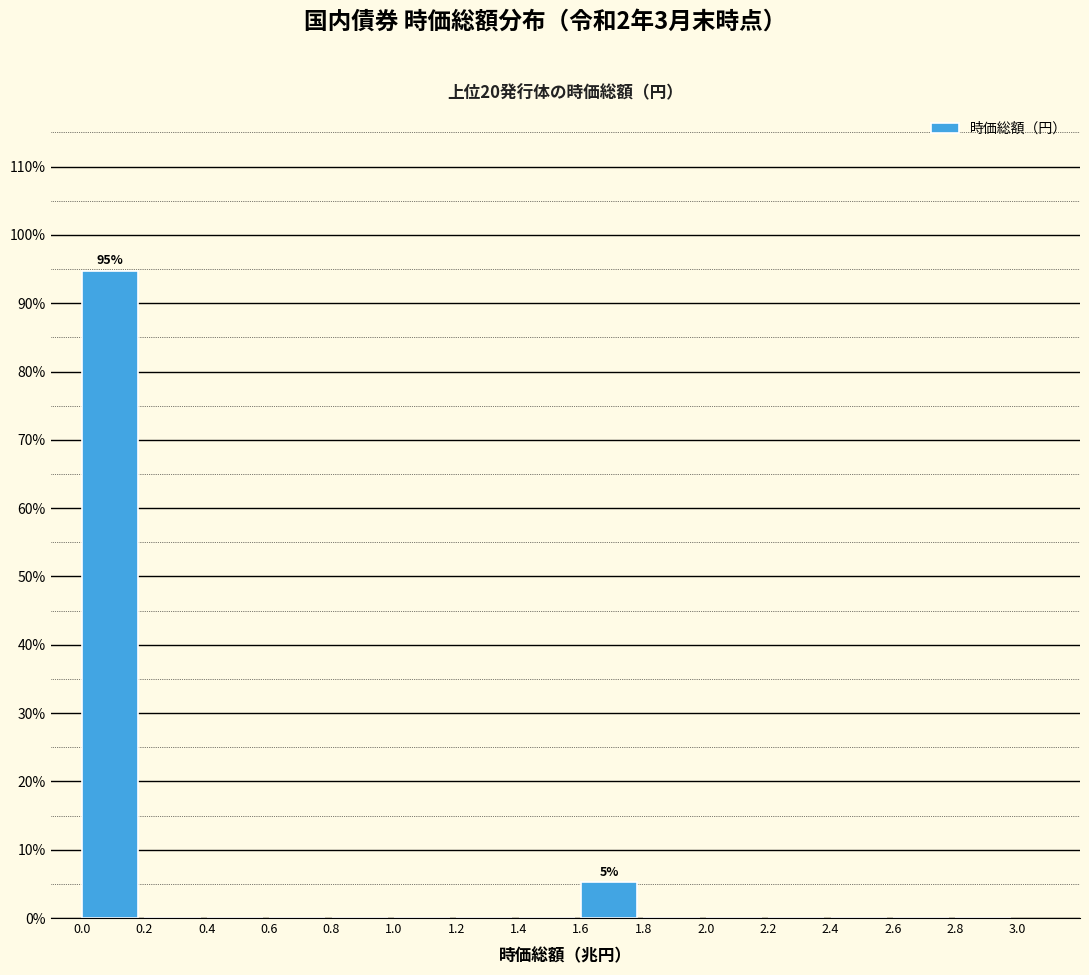

Reading right to left, what are all the values shown in this chart?

2.8=0.0	2.6=0.0	2.4=0.0	2.2=0.0	2.0=0.0	1.8=0.0	1.6=5.3	1.4=0.0	1.2=0.0	1.0=0.0	0.8=0.0	0.6=0.0	0.4=0.0	0.2=0.0	0.0=94.7